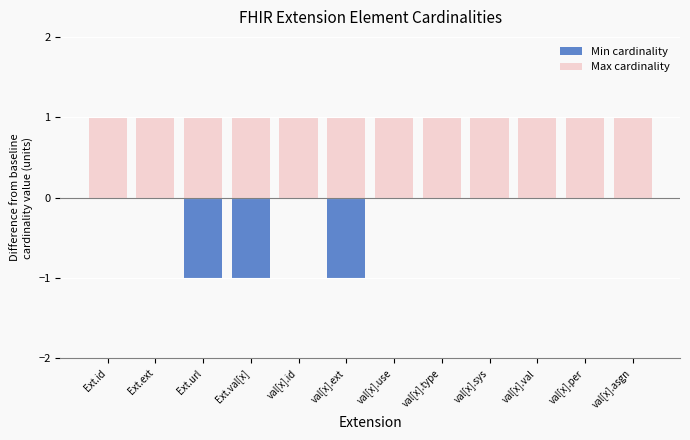

What is the label of the 5th bar from the right?

val[x].type